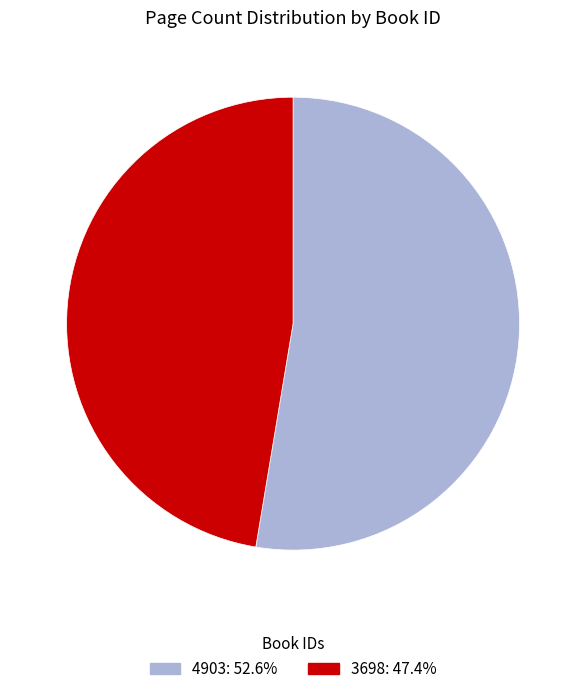

What is the ratio of the value at 4903 to the value at 3698?

1.1